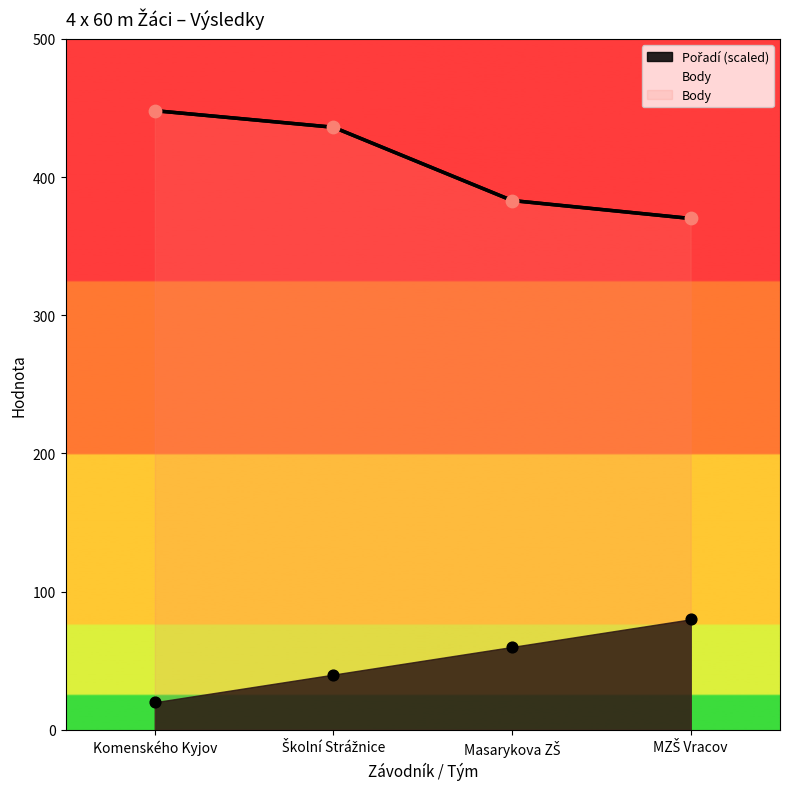

What are all the series names shown in the legend?

Pořadí, Body